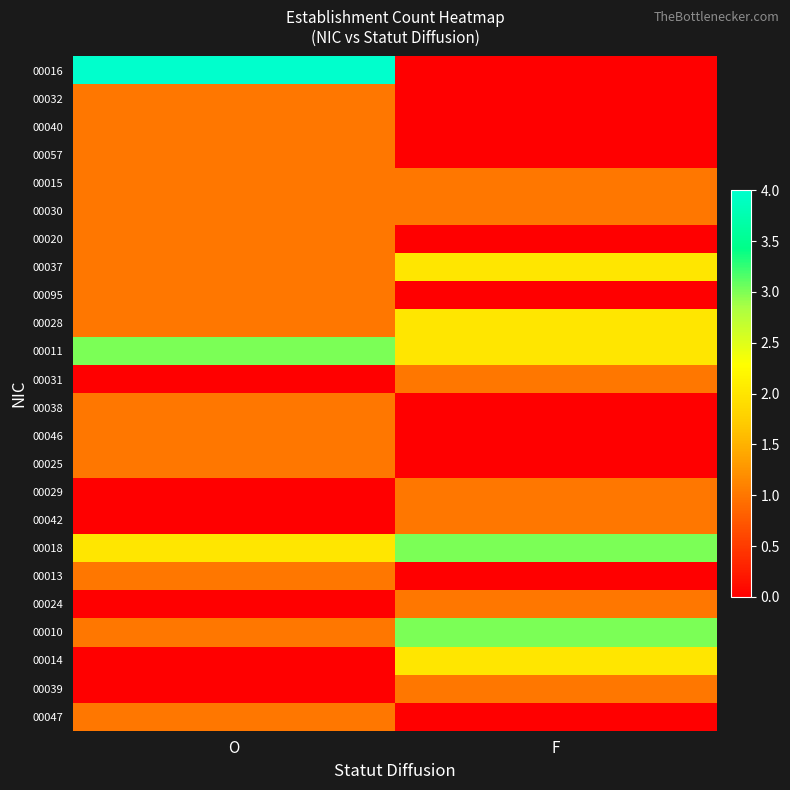

Reading left to right, extract all data points from this chart.

00016: O=4	F=0
00032: O=1	F=0
00040: O=1	F=0
00057: O=1	F=0
00015: O=1	F=1
00030: O=1	F=1
00020: O=1	F=0
00037: O=1	F=2
00095: O=1	F=0
00028: O=1	F=2
00011: O=3	F=2
00031: O=0	F=1
00038: O=1	F=0
00046: O=1	F=0
00025: O=1	F=0
00029: O=0	F=1
00042: O=0	F=1
00018: O=2	F=3
00013: O=1	F=0
00024: O=0	F=1
00010: O=1	F=3
00014: O=0	F=2
00039: O=0	F=1
00047: O=1	F=0